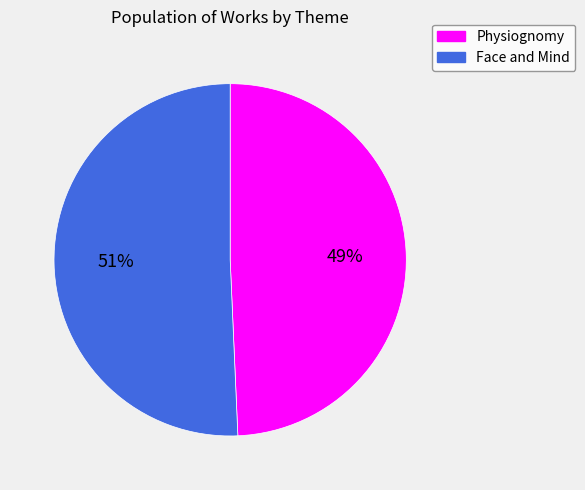

Count the number of slices in the pie.

2